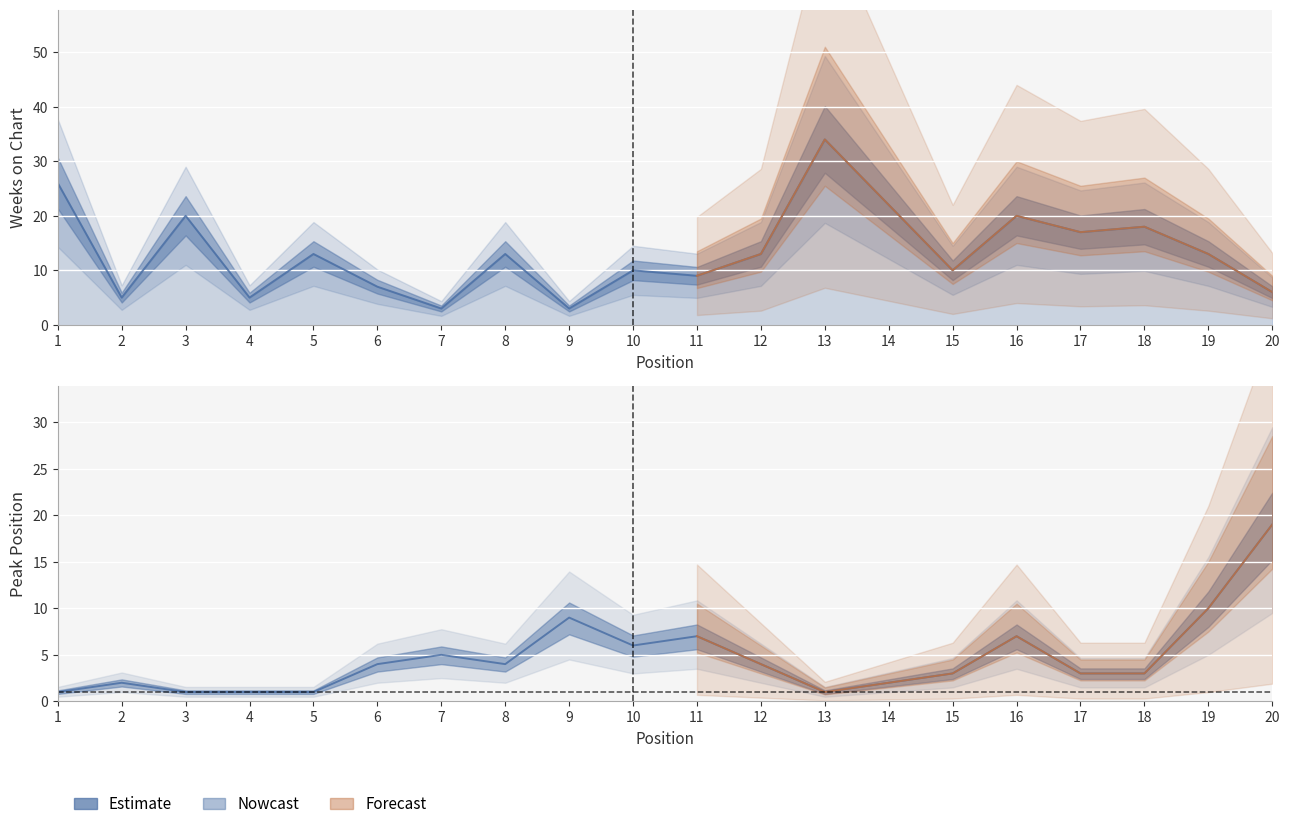

Reading left to right, extract all data points from this chart.

Weeks on Chart: 1=26	2=5	3=20	4=5	5=13	6=7	7=3	8=13	9=3	10=10	11=9	12=13	13=34	14=22	15=10	16=20	17=17	18=18	19=13	20=6
Peak Position: 1=1	2=2	3=1	4=1	5=1	6=4	7=5	8=4	9=9	10=6	11=7	12=4	13=1	14=2	15=3	16=7	17=3	18=3	19=10	20=19